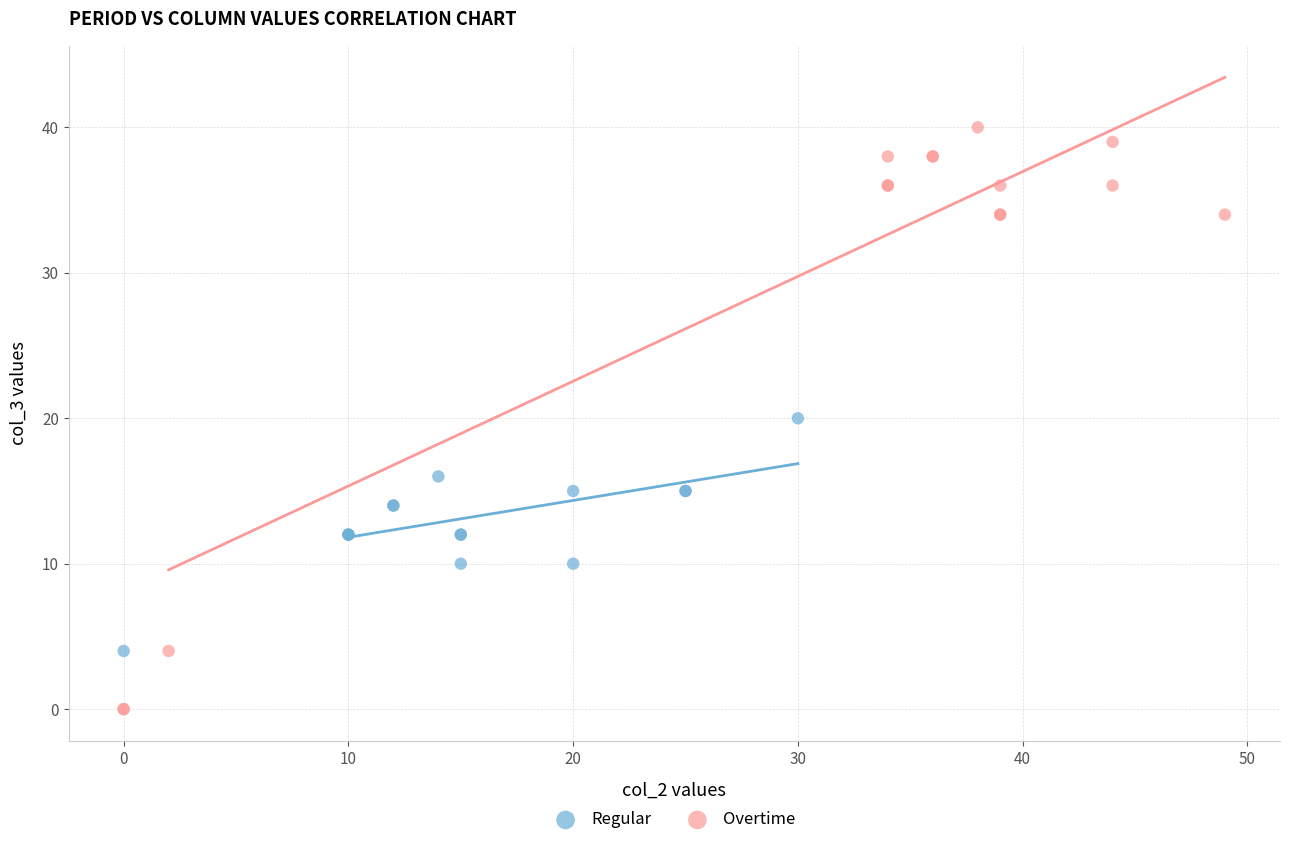

Which series contains the lowest Y value?

Overtime